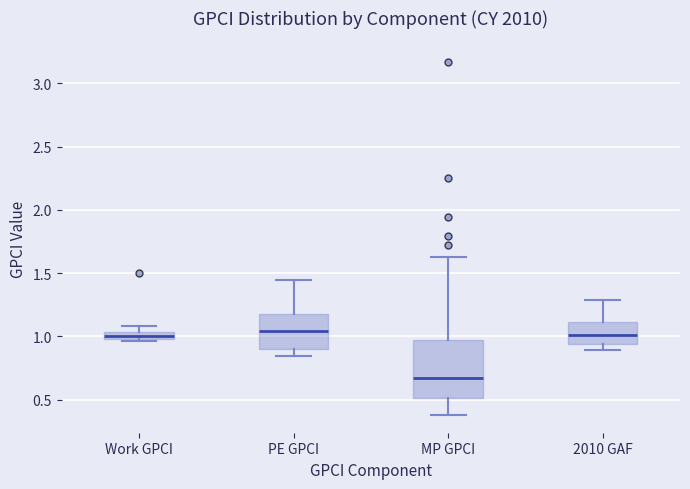

Where does the upper whisker of the box for 2010 GAF end on the y-axis? The values are not printed on the chart, so give them approximately, as read against the axis.

1.30